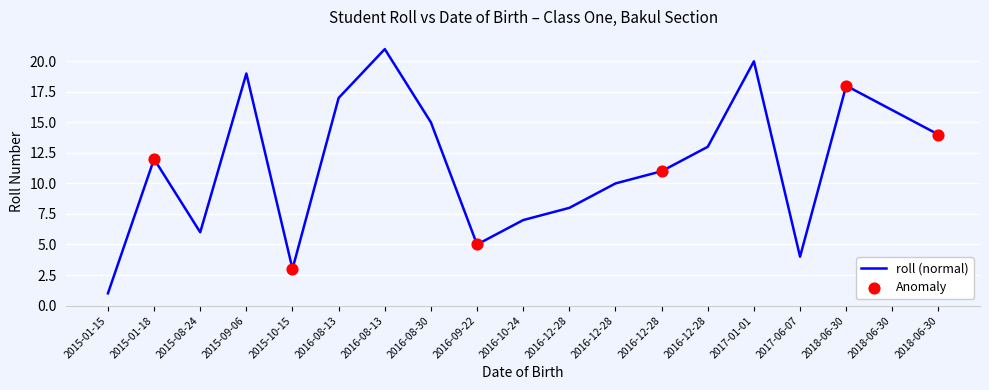

How many lines are shown in the chart?

1